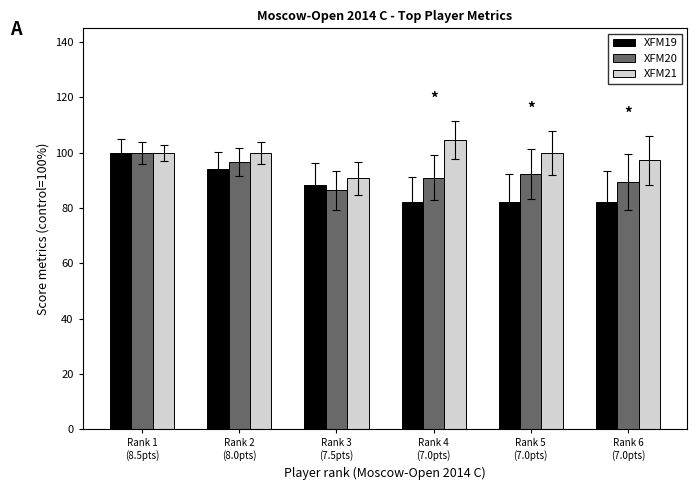

What is the sum of all XFM21 values?

592.7